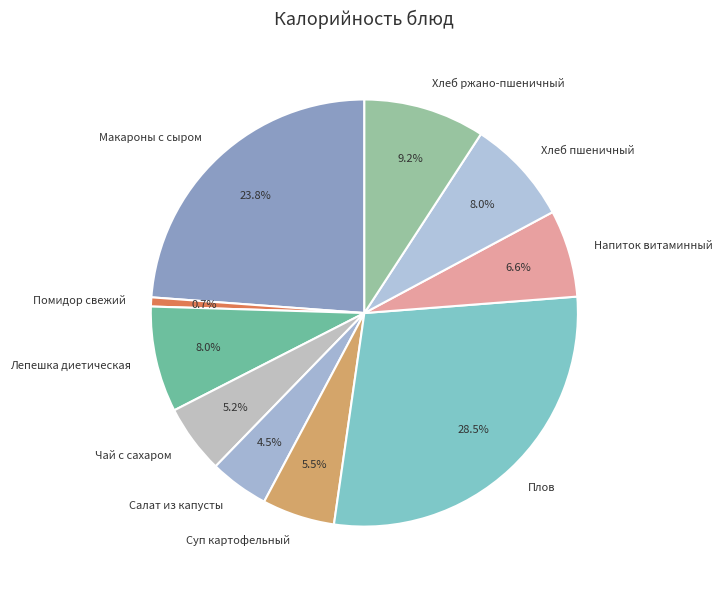

To the nearest percent, what is the difference between the Макароны с сыром and Чай с сахаром slice percentages?

19%